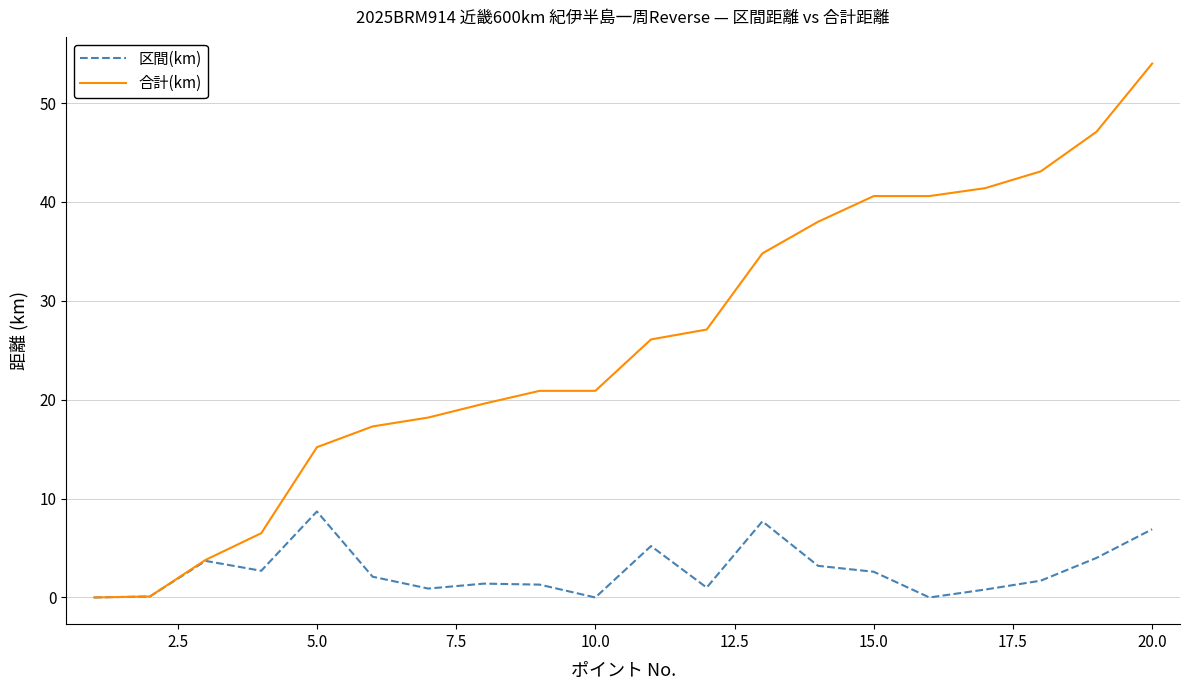

How many categories are shown in the chart?

20